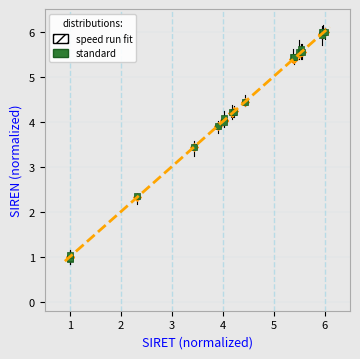

What are all the series names shown in the legend?

speed run fit, standard